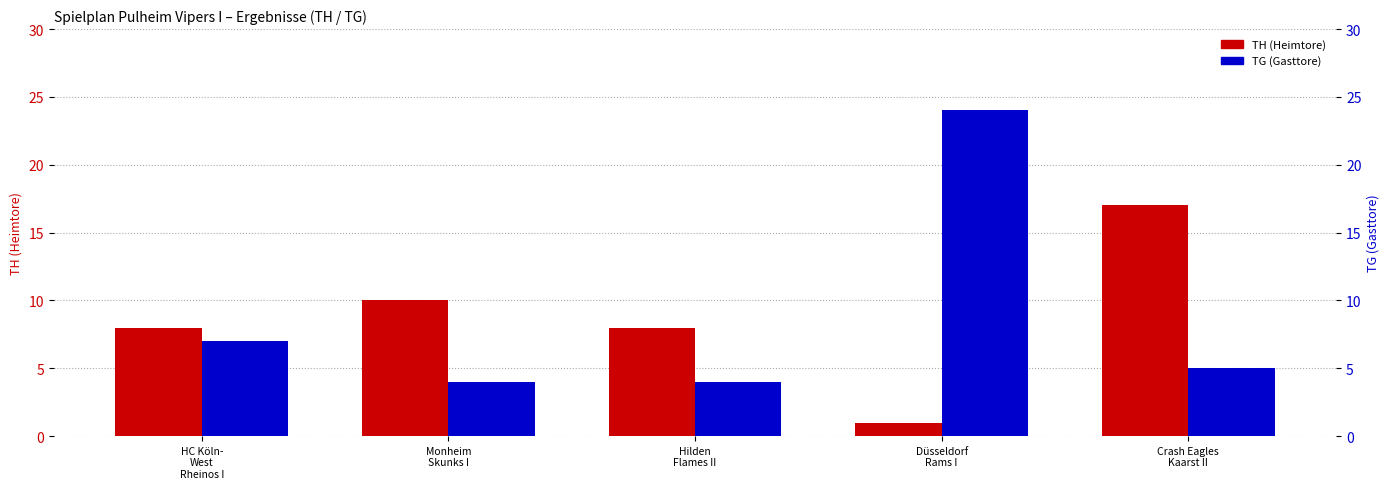

Reading right to left, list all the values displayed in this chart.

TH: 17	1	8	10	8
TG: 5	24	4	4	7